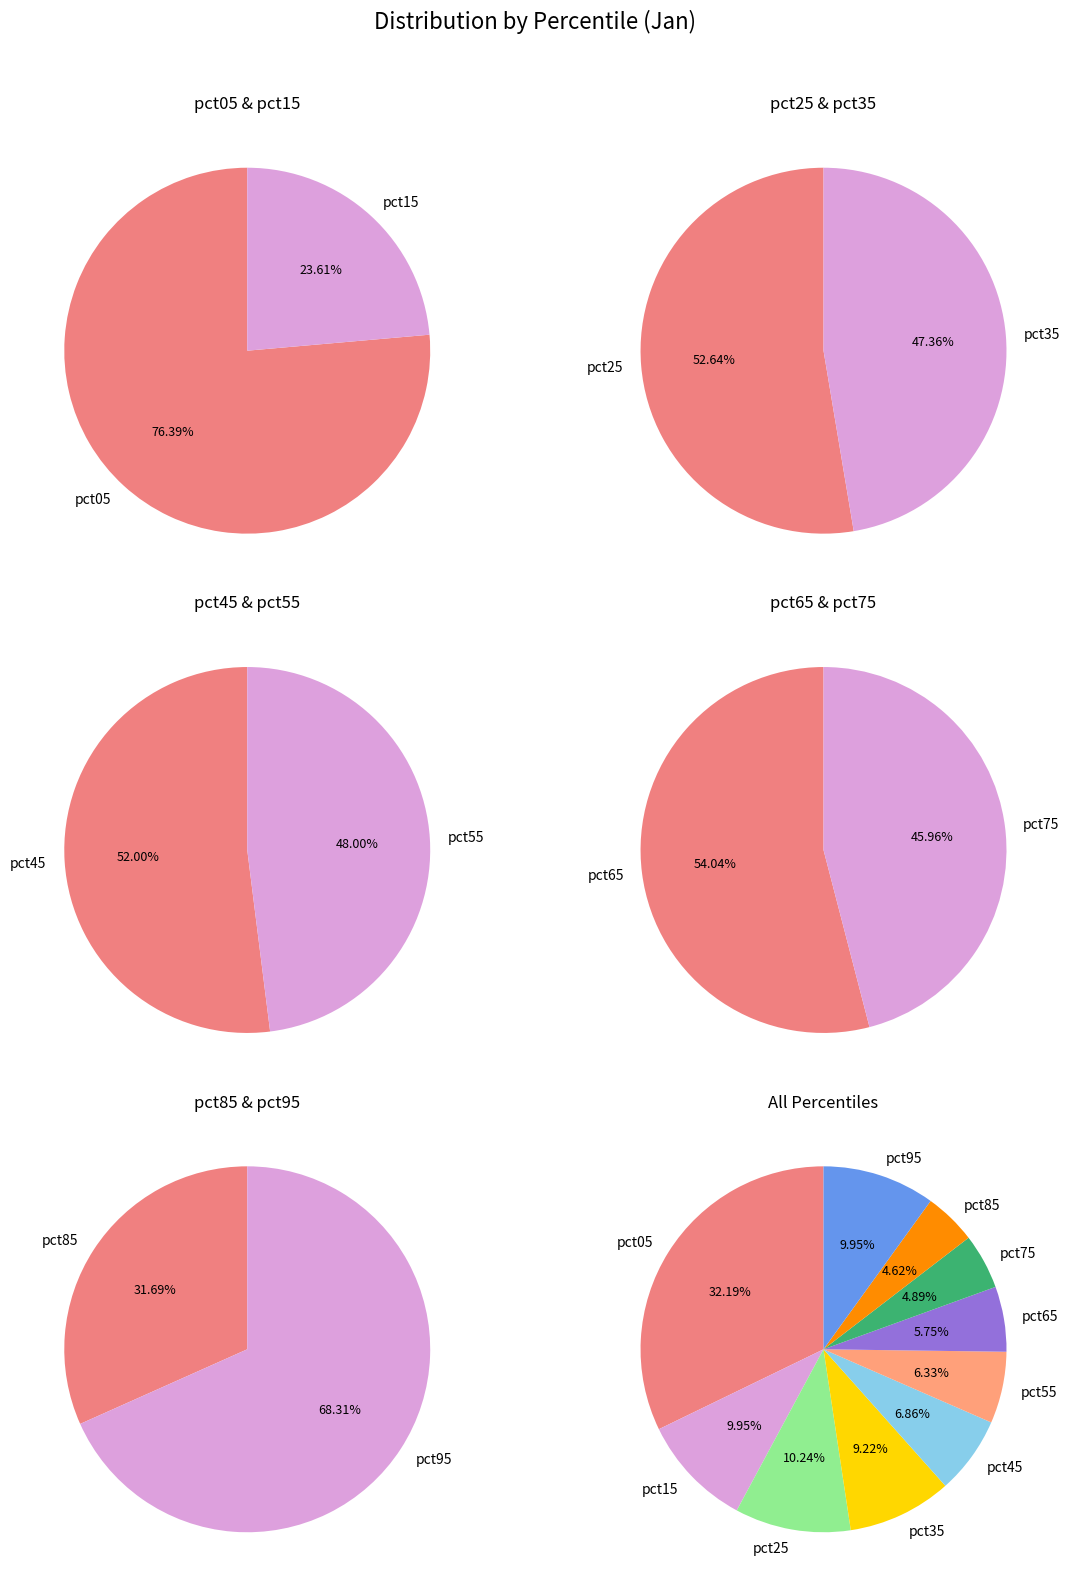

To the nearest percent, what is the combined percentage of pct75 and pct05?

37%